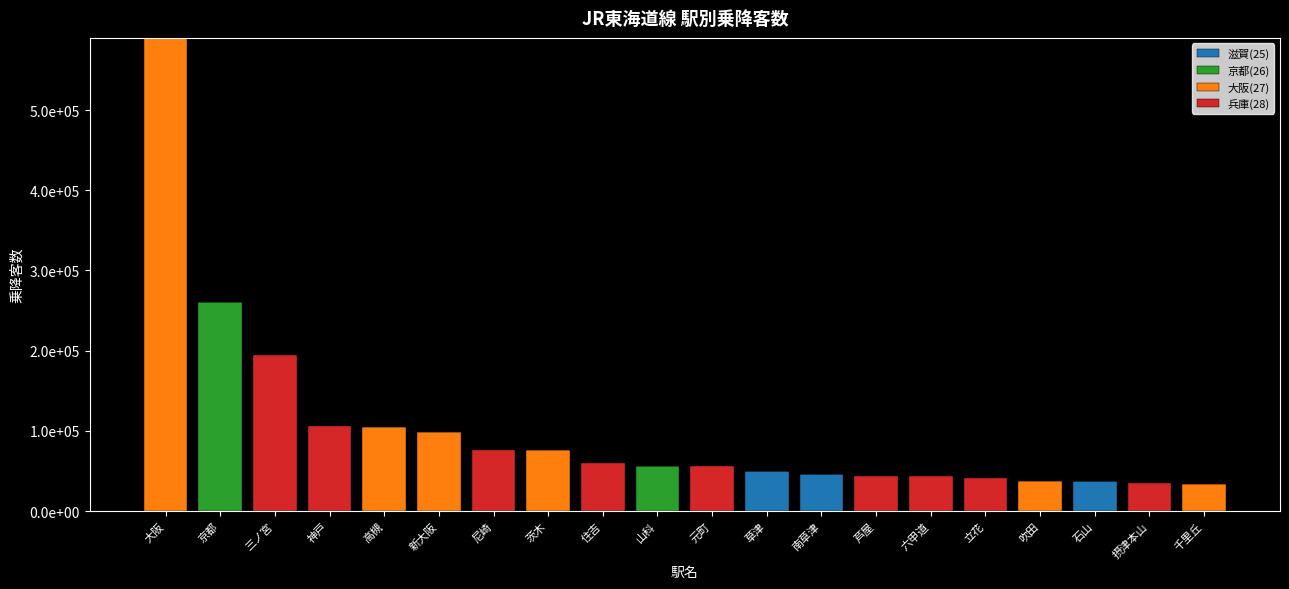

Does the chart contain stacked bars?

Yes